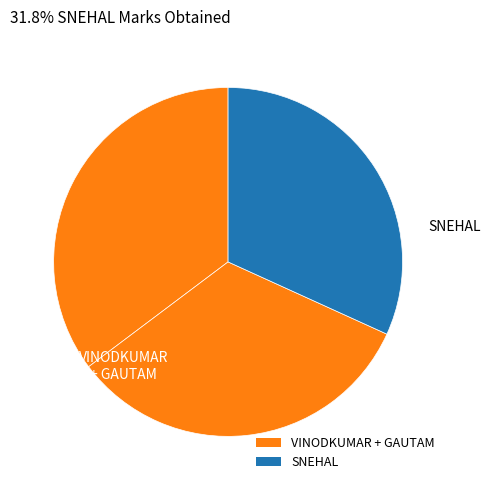

To the nearest percent, what is the average slice percentage?

33%